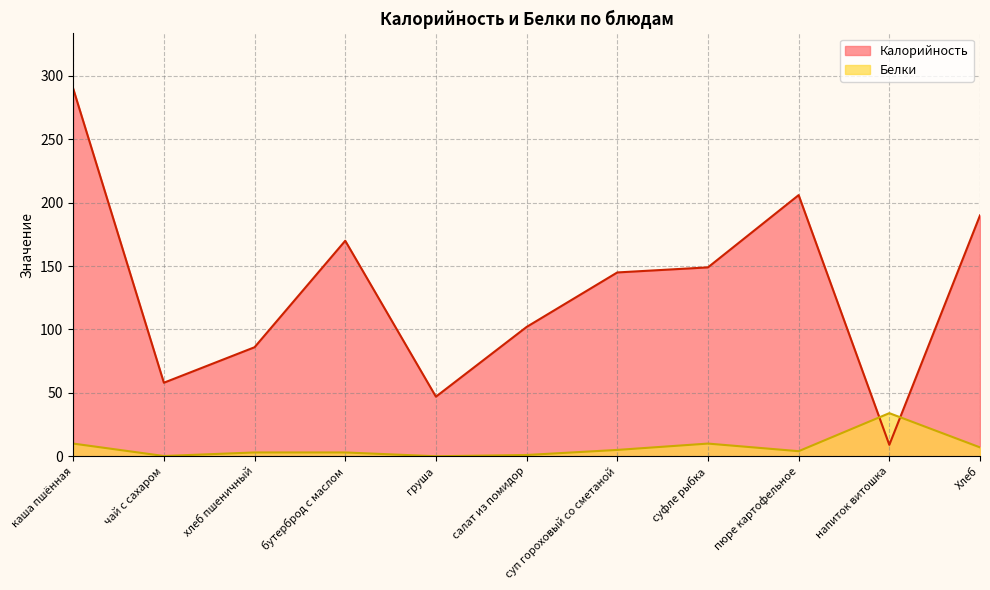

What position from the left is груша?

5